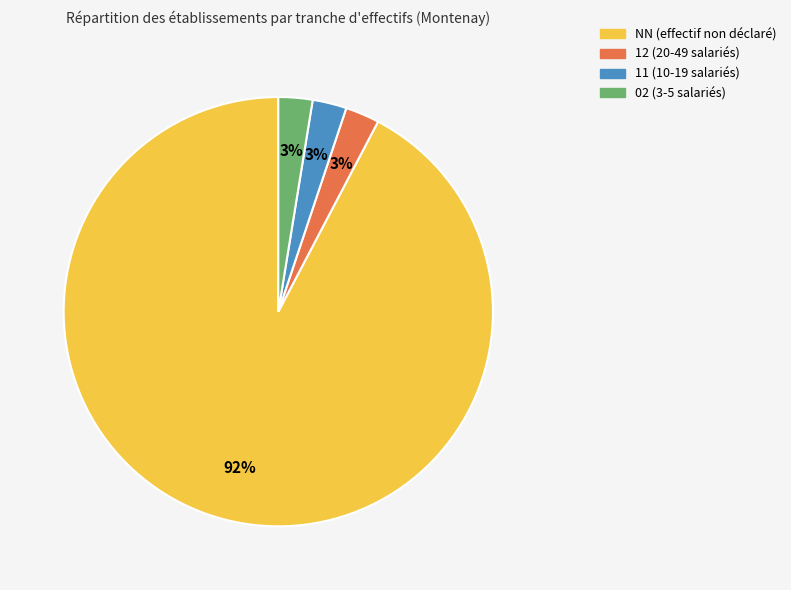

To the nearest percent, what is the average slice percentage?

25%